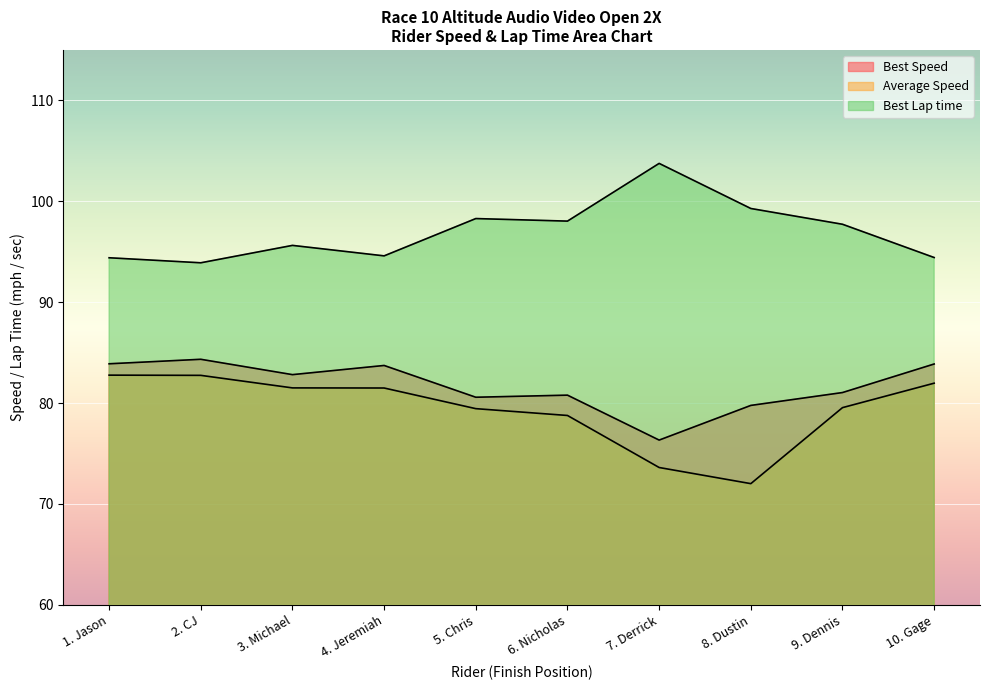

True or false: Best Speed and Average Speed cross at least once.

False